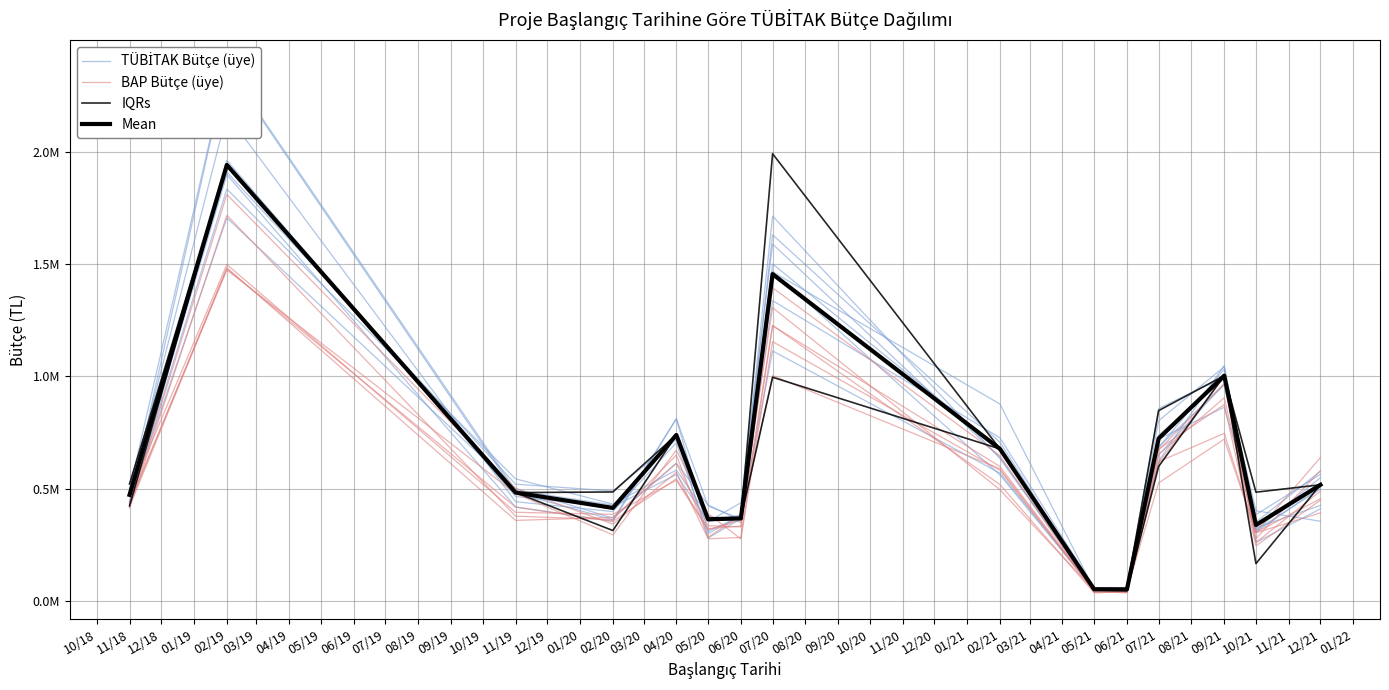

How many interior local valleys does the BAP Bütçe (üye) series have?

4